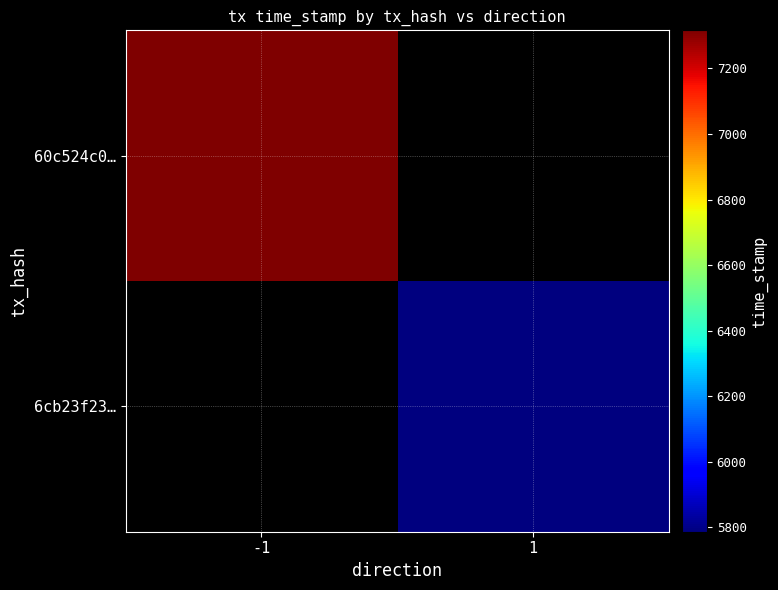

Between direction and time_stamp, which series saw the biggest shift?

60c524c0bc3c0a4d31920fbd83f780fef7c69cd